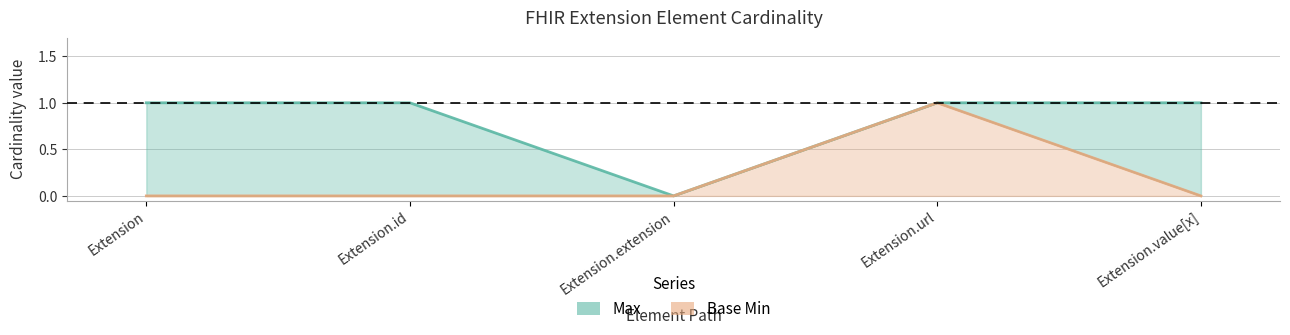

True or false: Max and Base Min cross at least once.

False